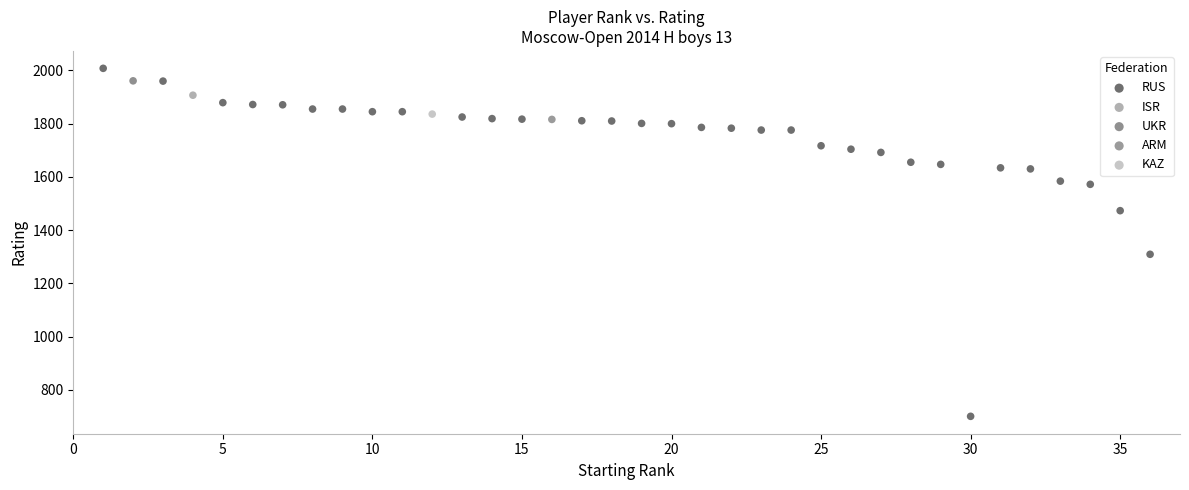

What are all the series names shown in the legend?

RUS, UKR, KAZ, ISR, ARM